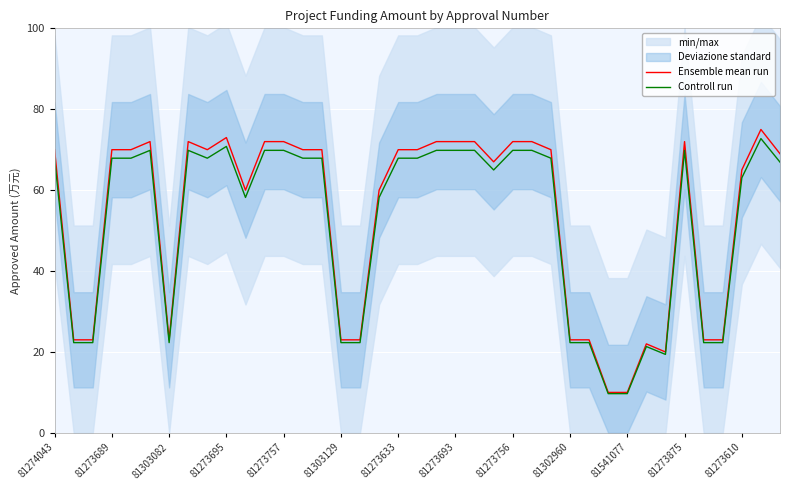

How many values in the Controll run series exceed 67?

21